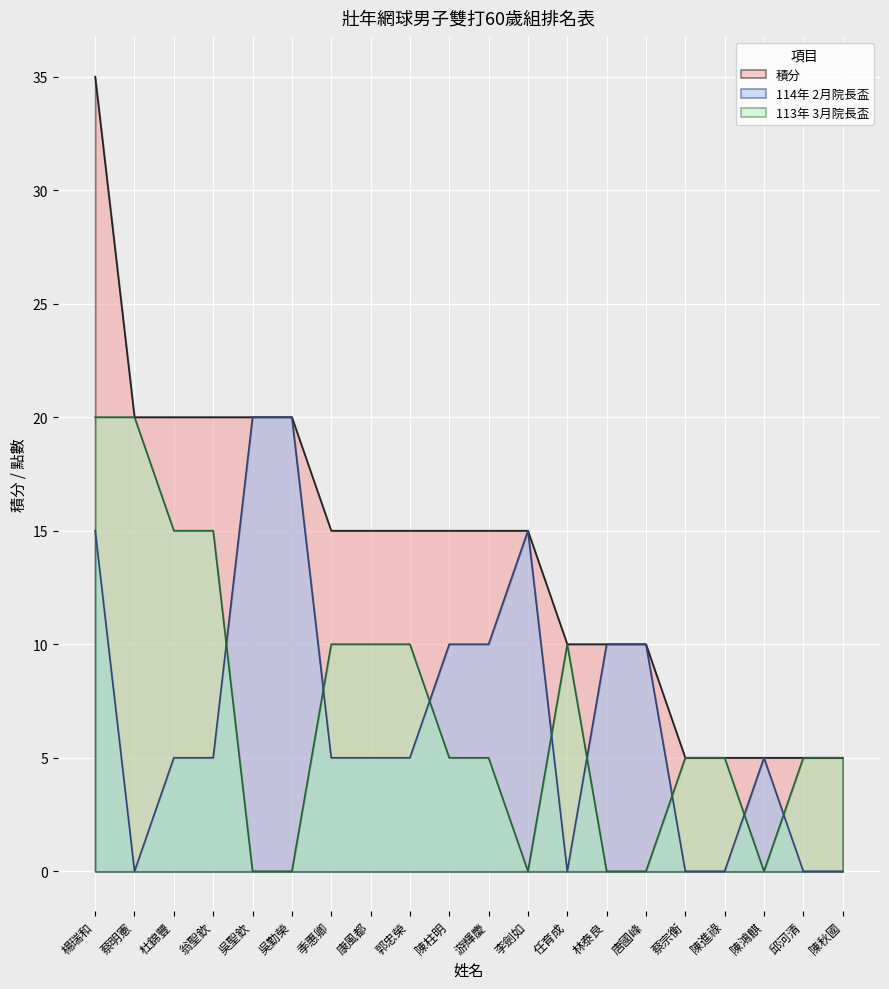

How many 113年 3月院長盃 values are between 0 and 10?

16